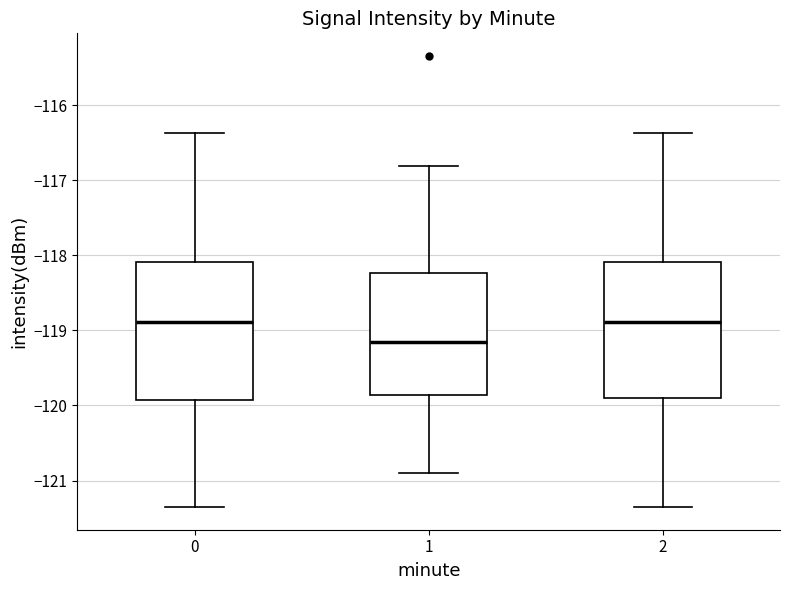

Where does the lower whisker of the box at x = 1 end on the y-axis? The values are not printed on the chart, so give them approximately, as read against the axis.

-120.9